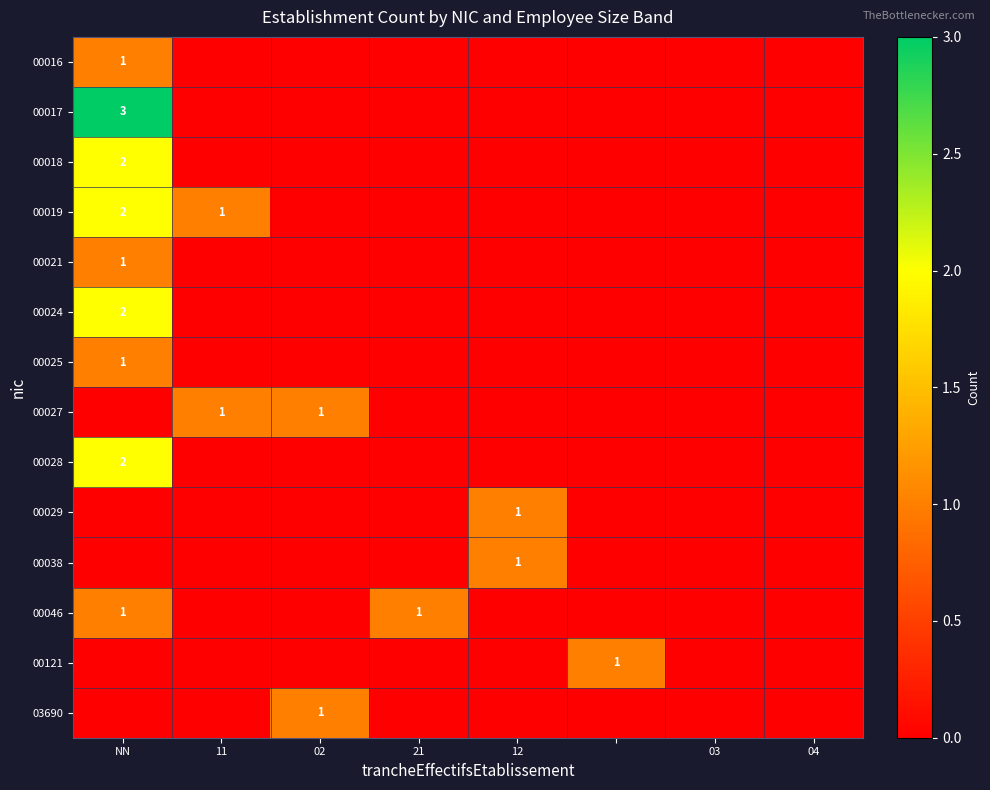

At which category is the sum across all series the highest?

NN